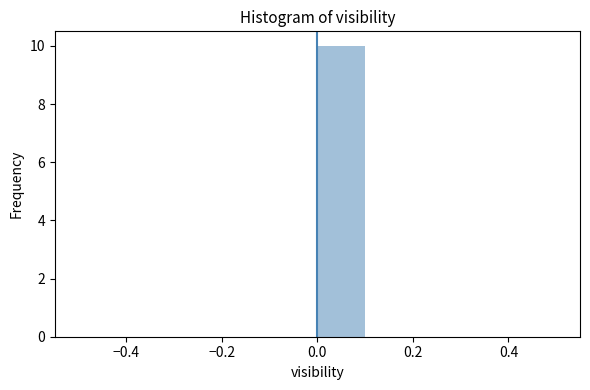

What is the height of the bar covering 0.0 to 0.1 on the x-axis? The values are not printed on the chart, so give them approximately, as read against the axis.

10